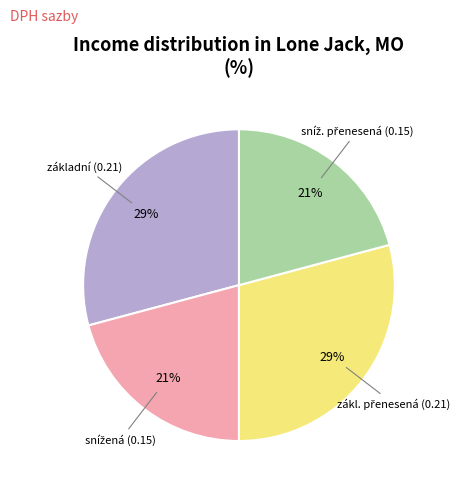

To the nearest percent, what is the difference between the largest and smallest slice percentages?

8%